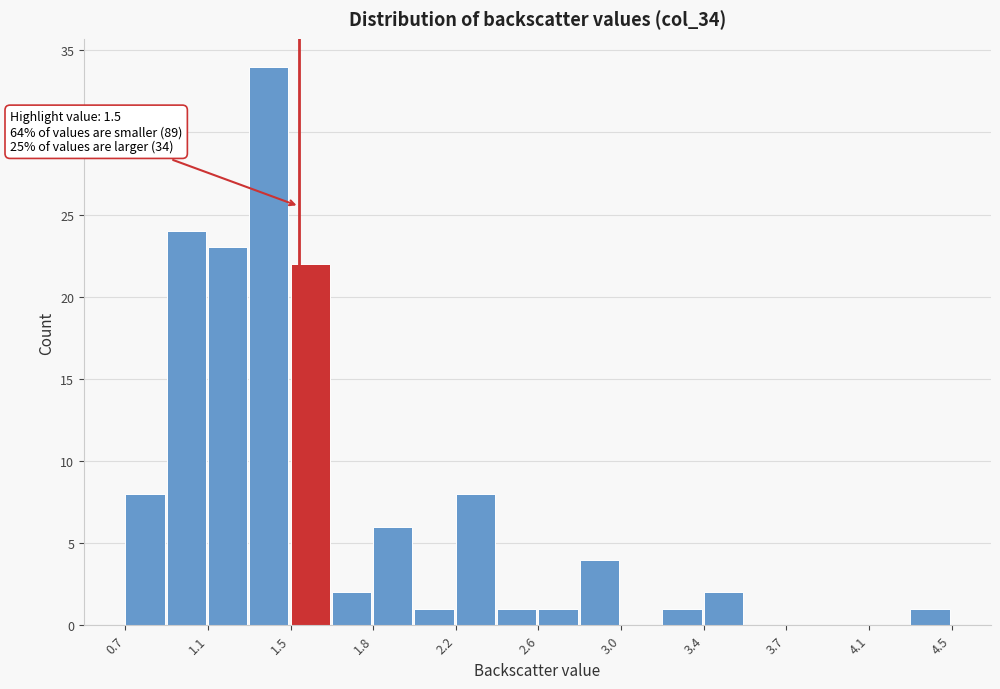

Around what value on the x-axis is the tallest bar? Give the approximate position of its centre, as read against the axis.

1.35